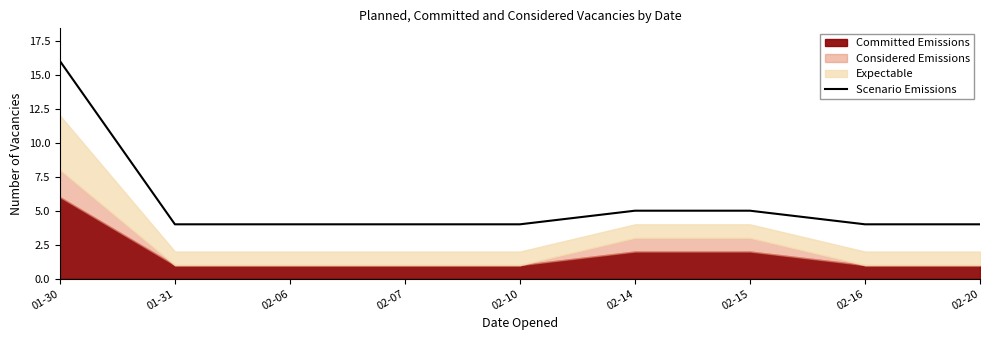

Which category has the highest value across all series?

01-30